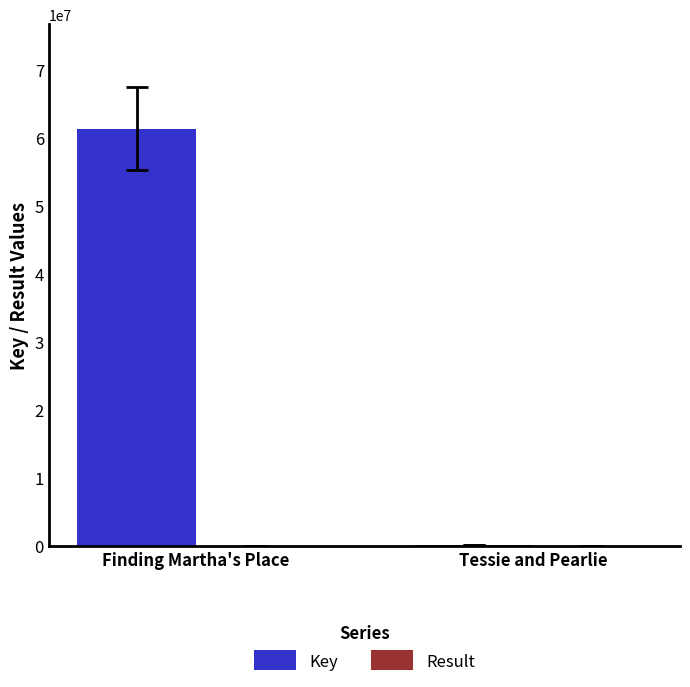

Which series has the largest total across all categories?

Key